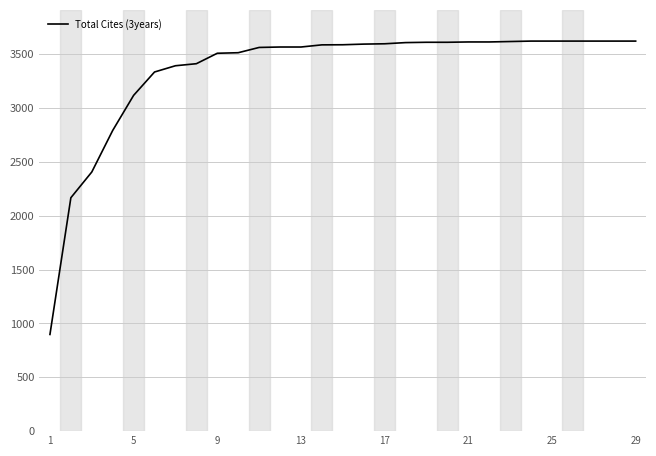

What is the difference between the maximum and minimum values?

2725